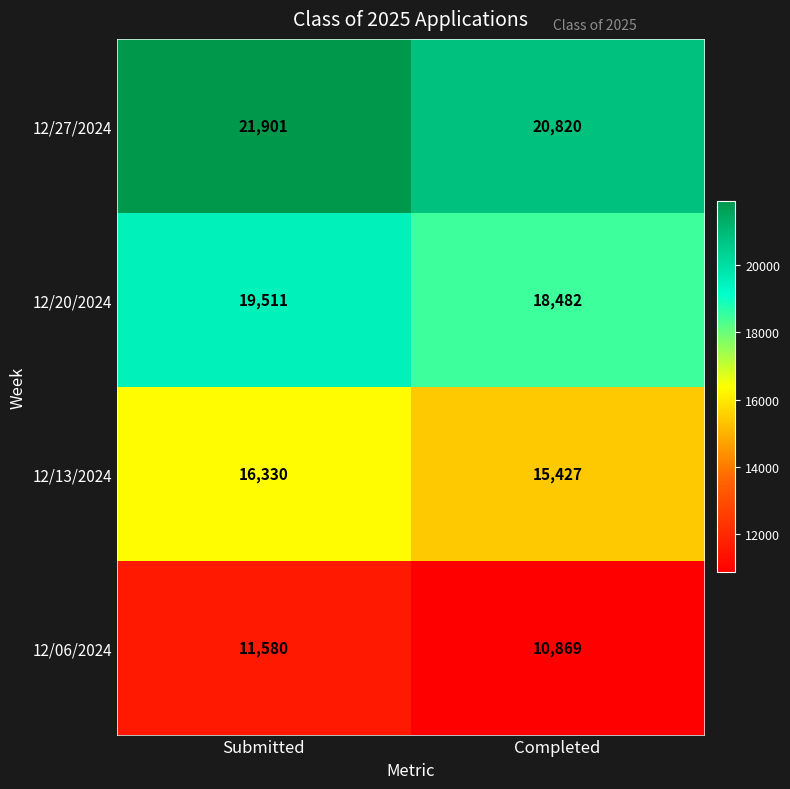

Between Submitted and Completed, which series saw the biggest shift?

12/27/2024